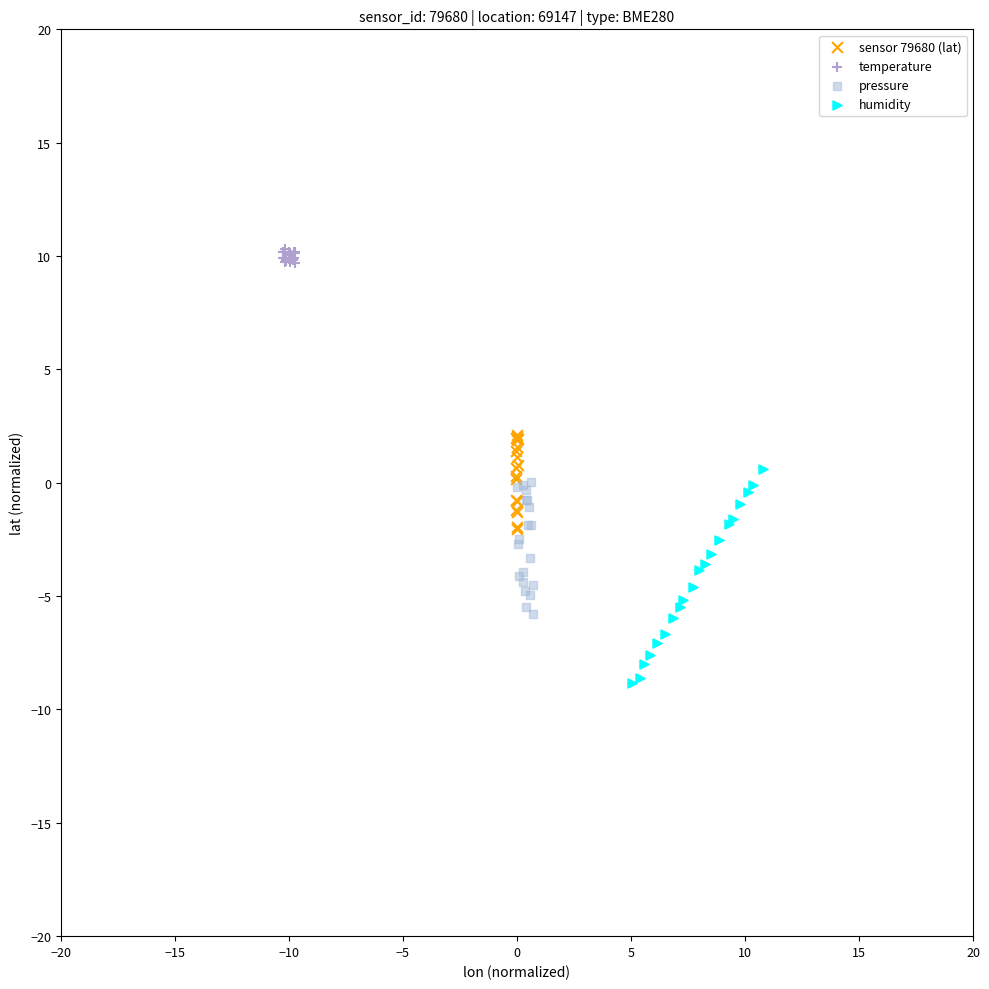

What are all the series names shown in the legend?

sensor 79680 (lat), temperature, pressure, humidity